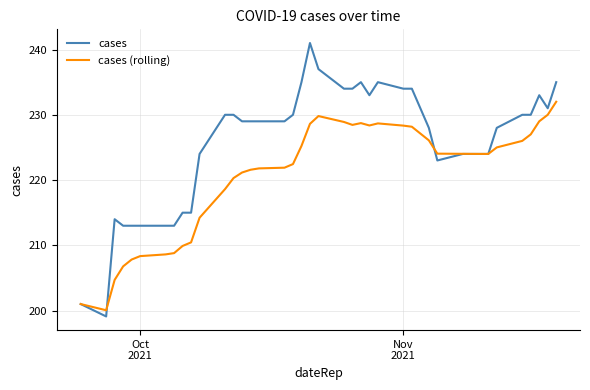

Which series has the largest range (max minus min)?

cases